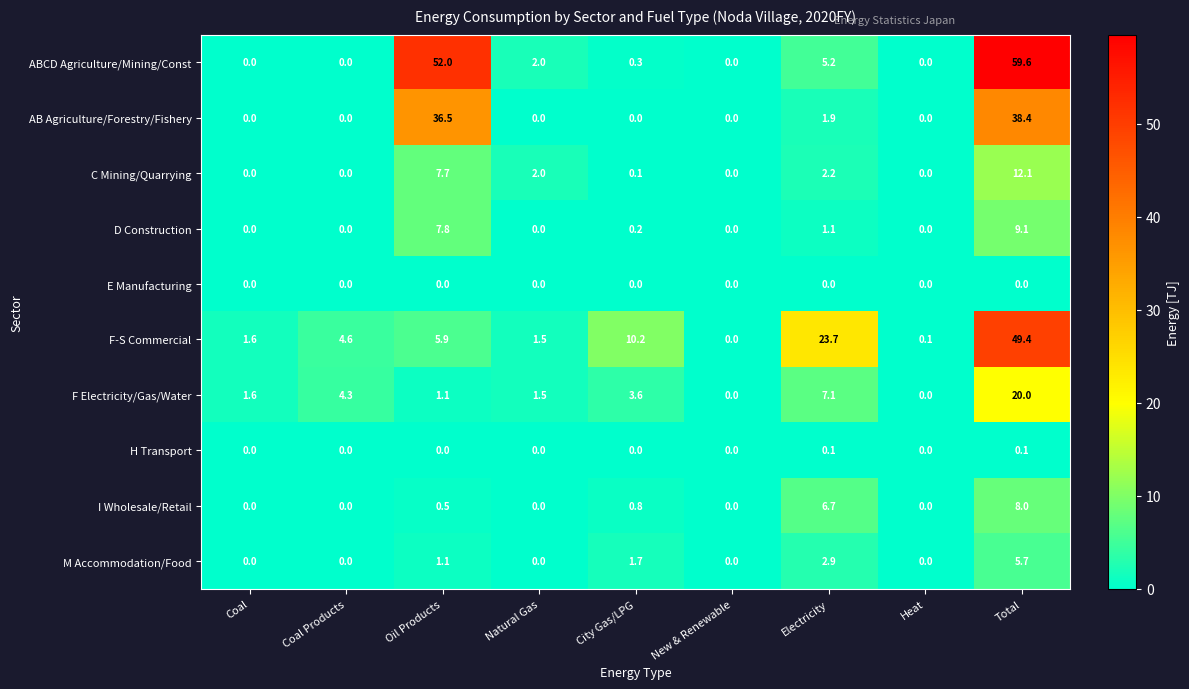

Which label corresponds to the largest value in the chart?

Total